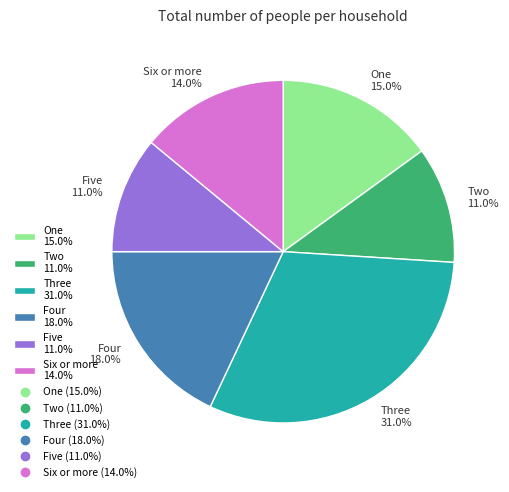

What is the ratio of the value at One to the value at Five?

1.4